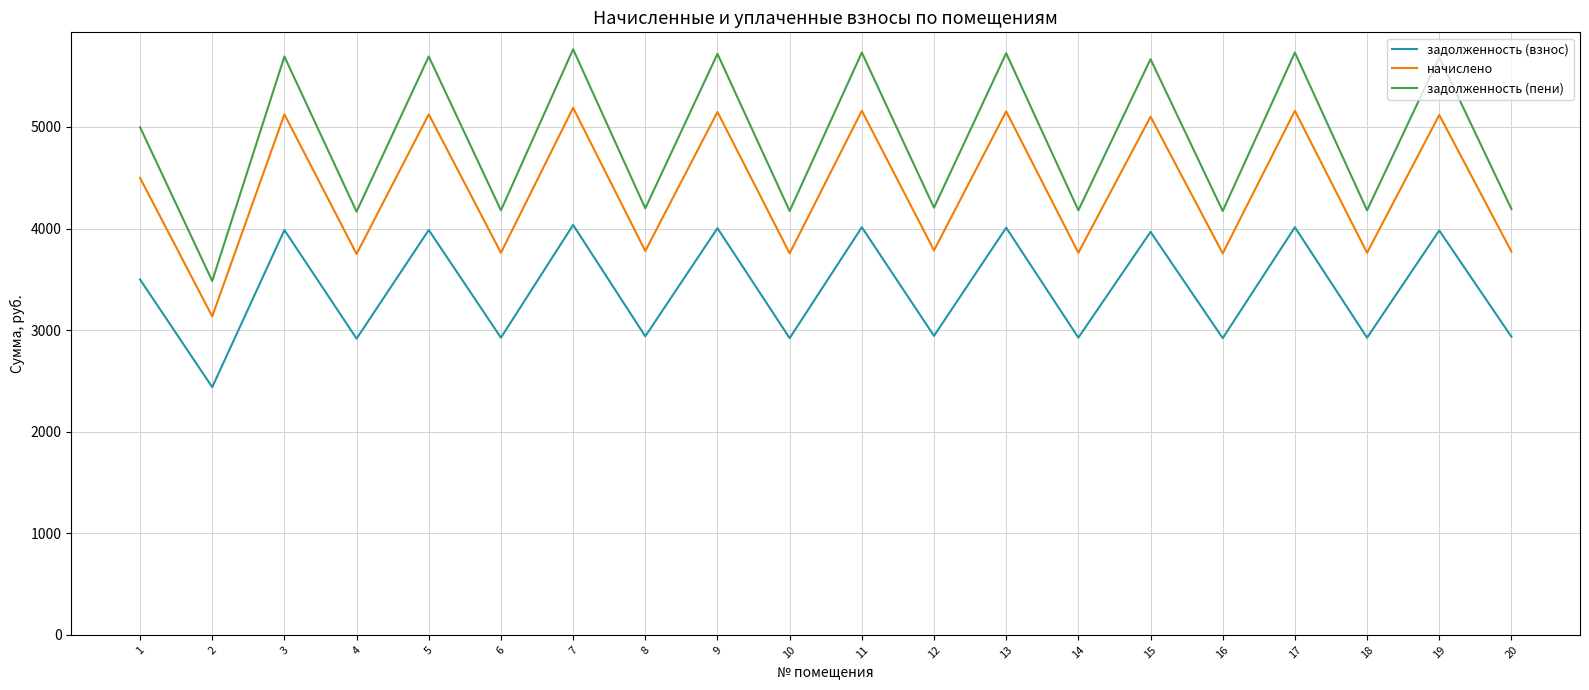

What is the total value across all series at 8?

10917.4